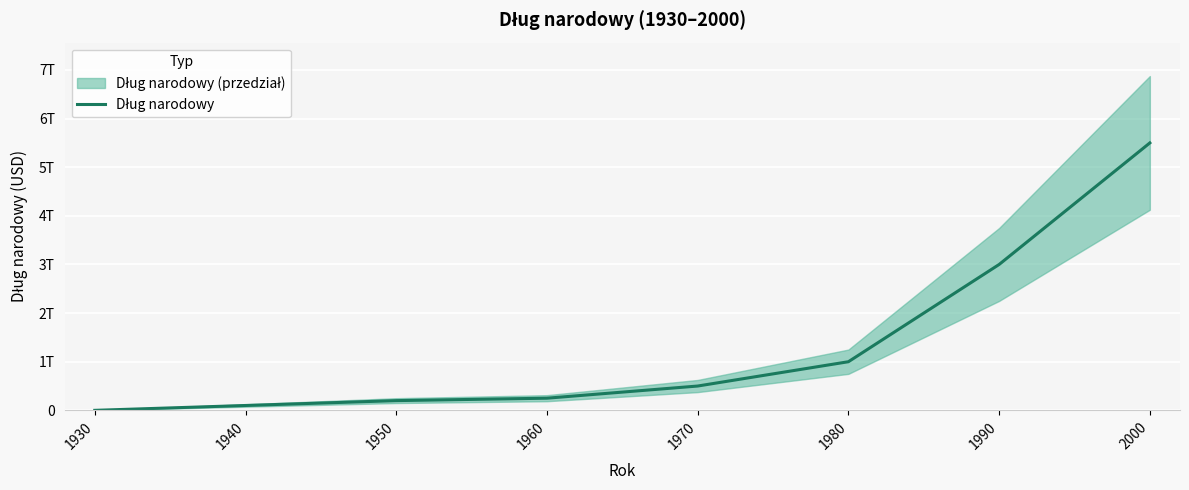

List the labels in order of value, smallest first.

1930, 1940, 1950, 1960, 1970, 1980, 1990, 2000